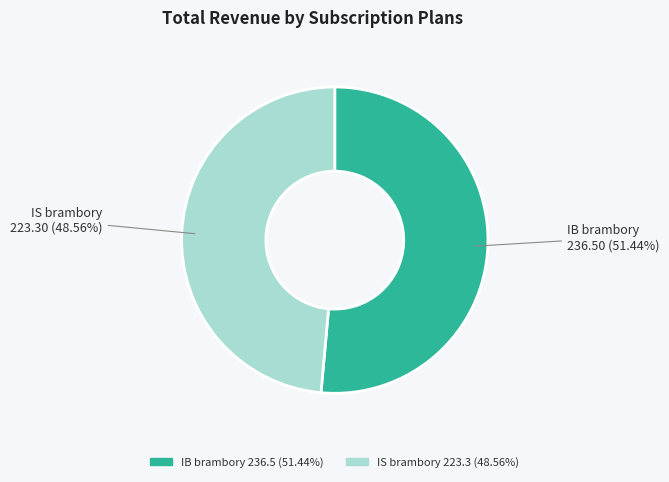

Combined, what portion of the pie is IB brambory and IS brambory?

100.0%